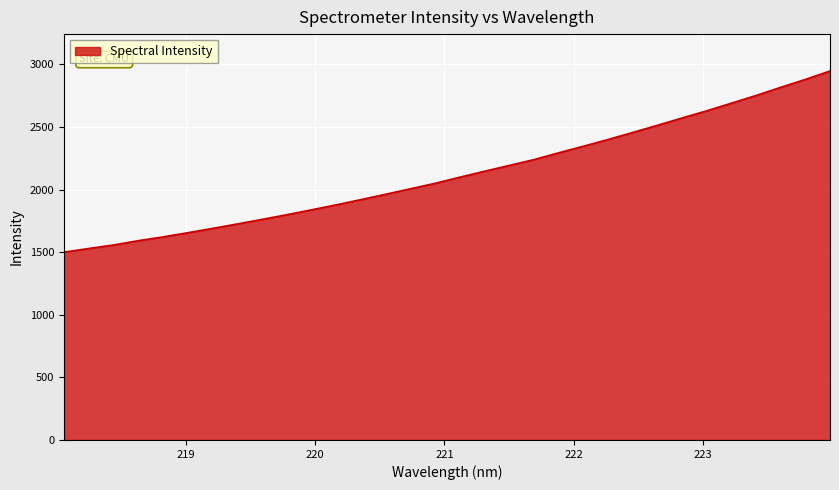

What is the smallest value displayed?

1499.7